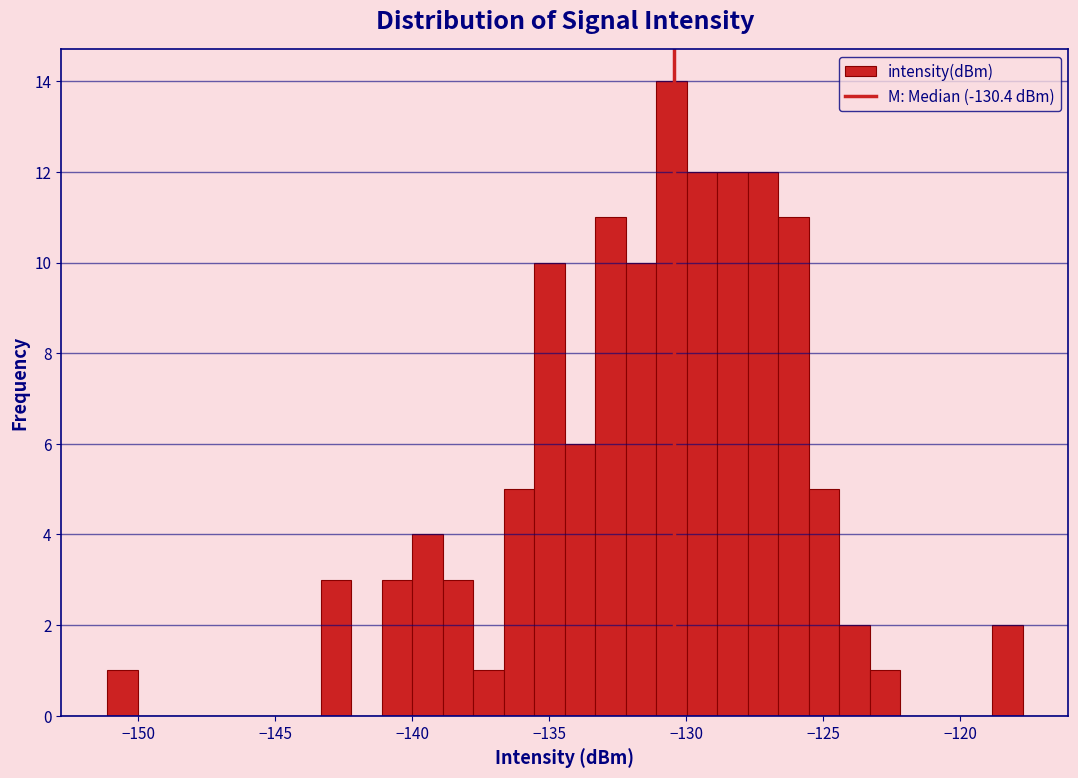

Read against the x-axis, roughly where is the centre of the tallest bar?

-130.5